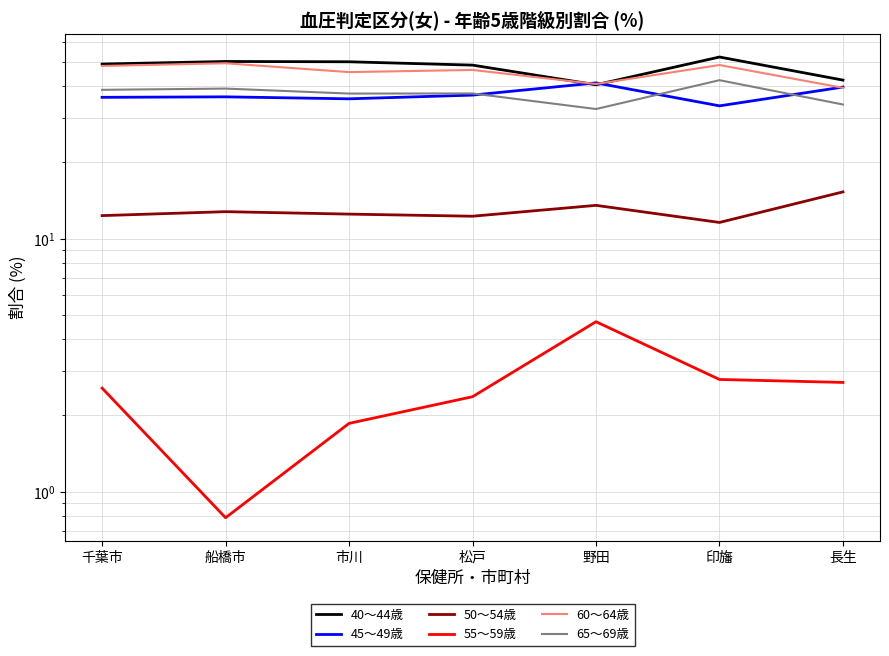

How many lines are shown in the chart?

6